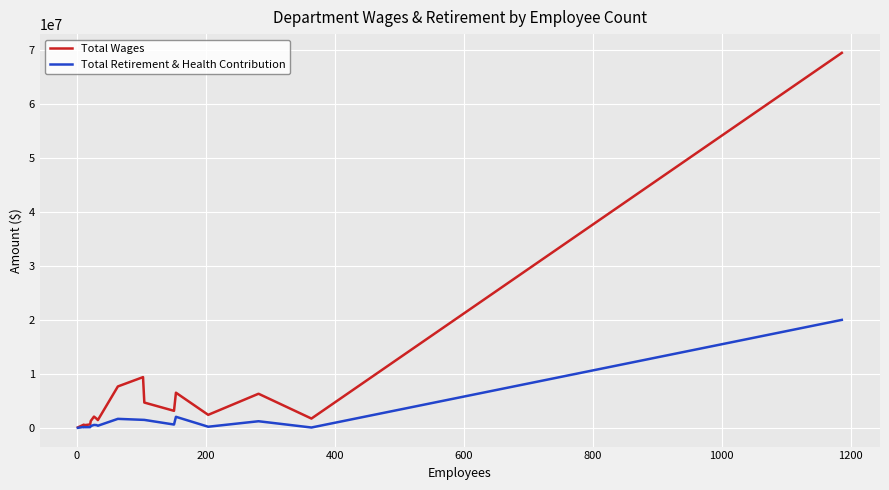

What is the minimum value shown in the chart?

39811